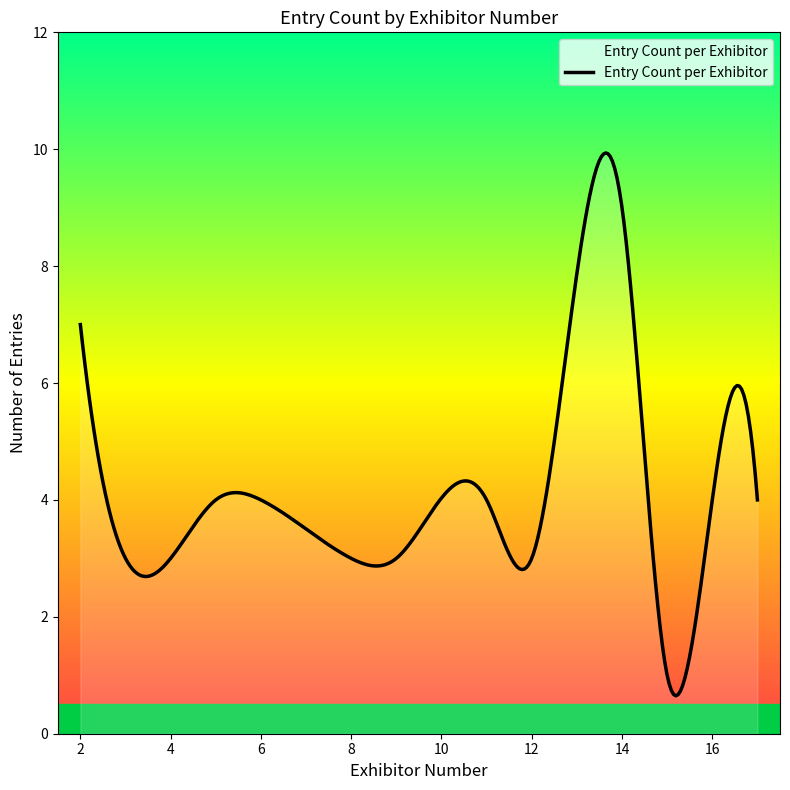

How many lines are shown in the chart?

1